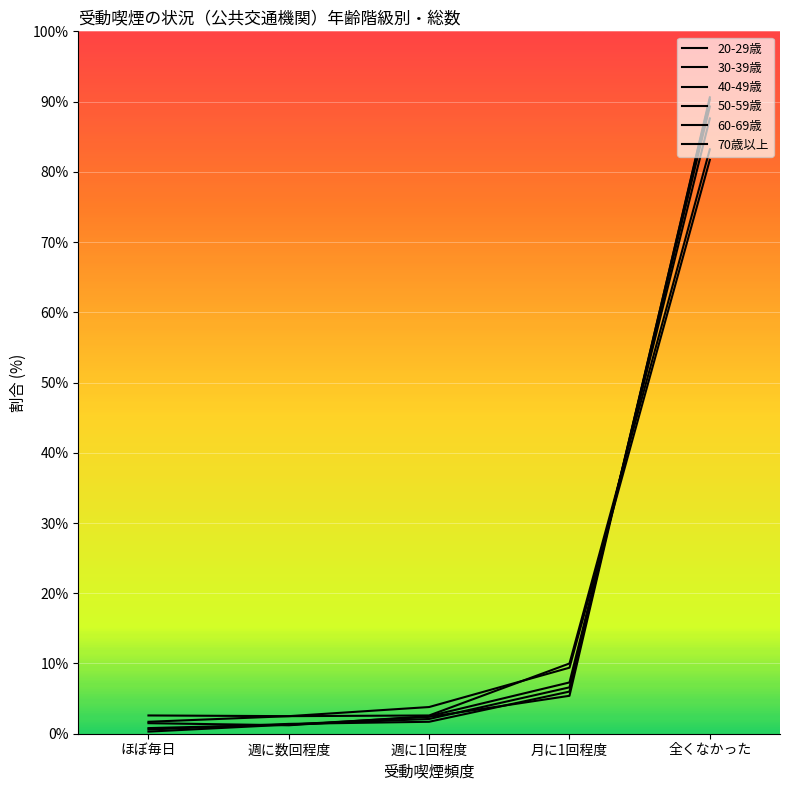

Where do 20-29歳 and 60-69歳 first cross each other?

月に1回程度 and 全くなかった